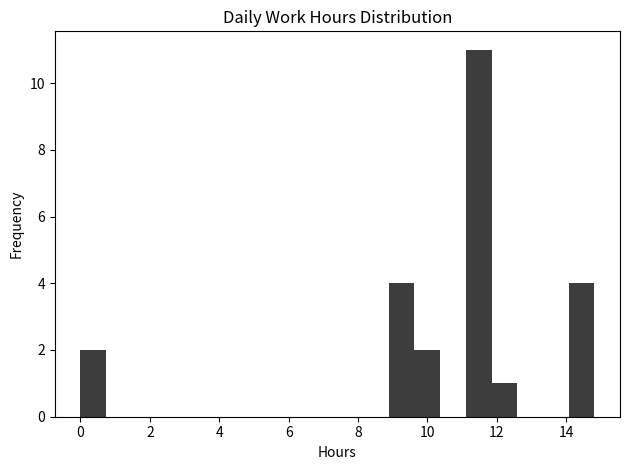

Read against the x-axis, roughly where is the centre of the tallest bar?

11.4